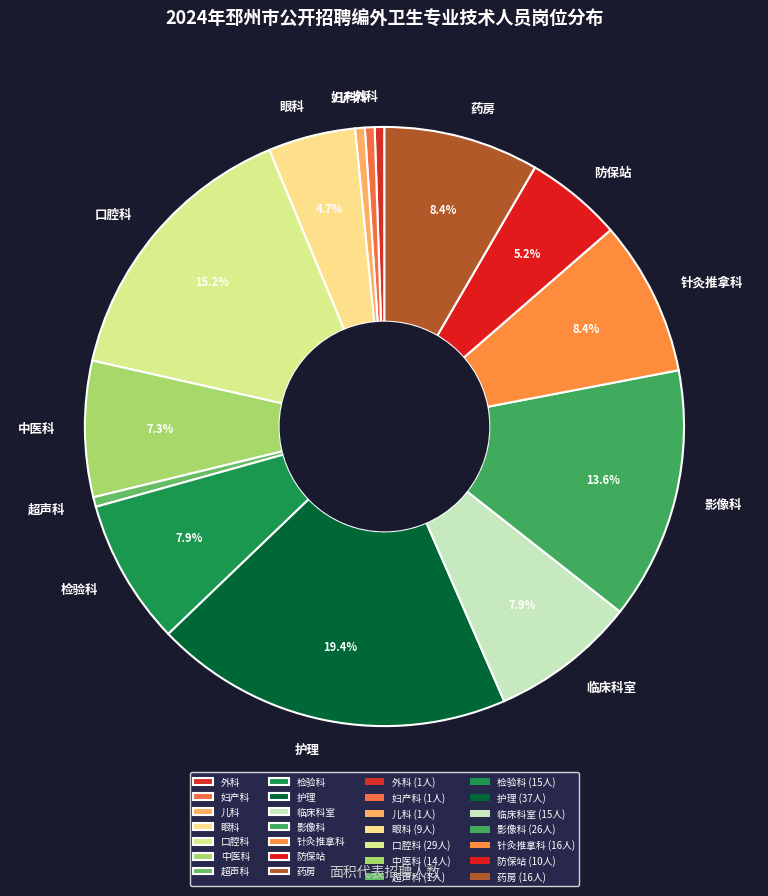

What is the largest slice in the pie chart?

护理